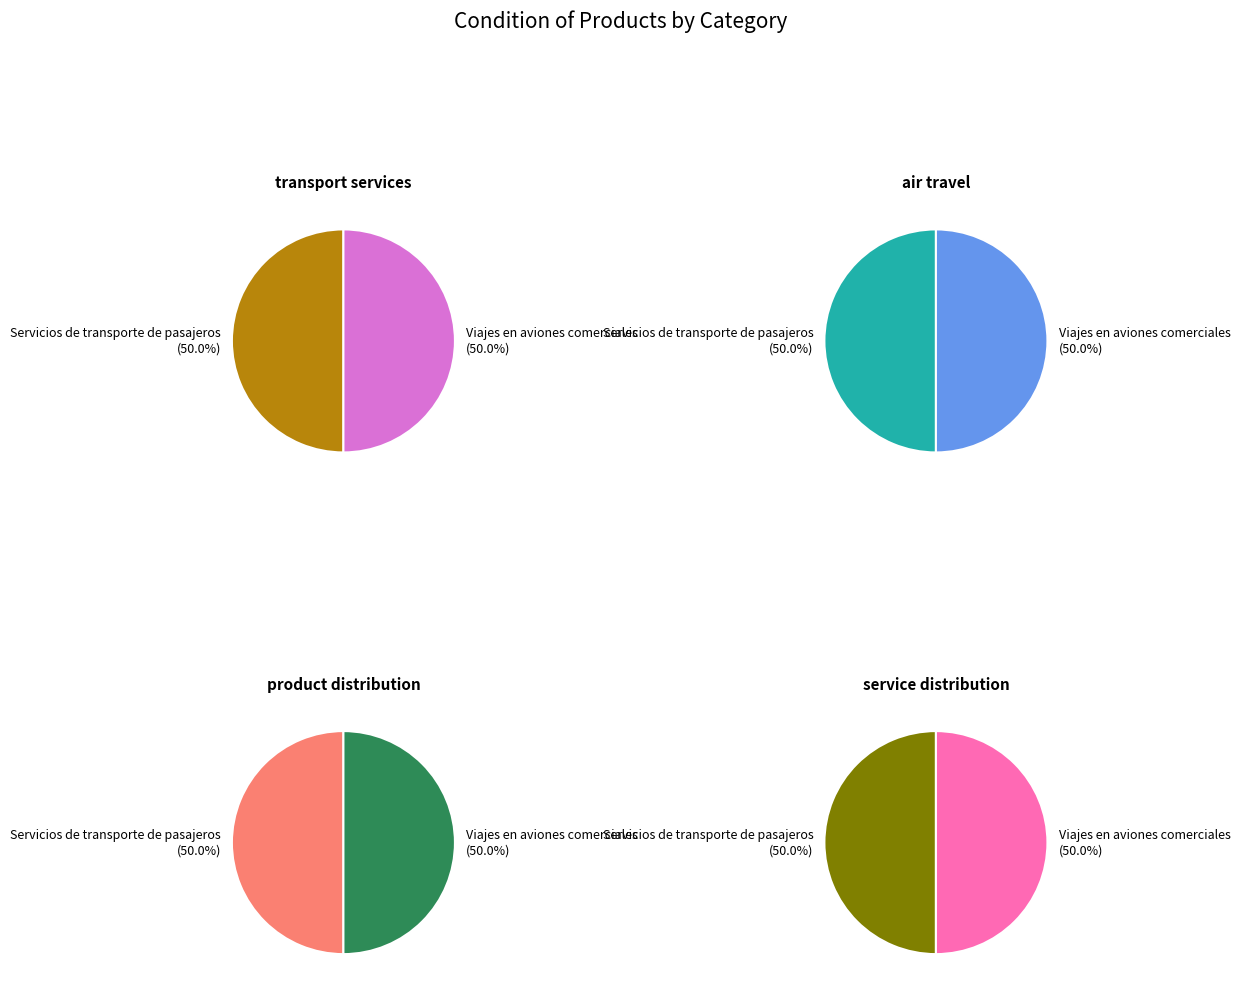

The Viajes en aviones comerciales slice represents 50% of the pie. True or false?

True